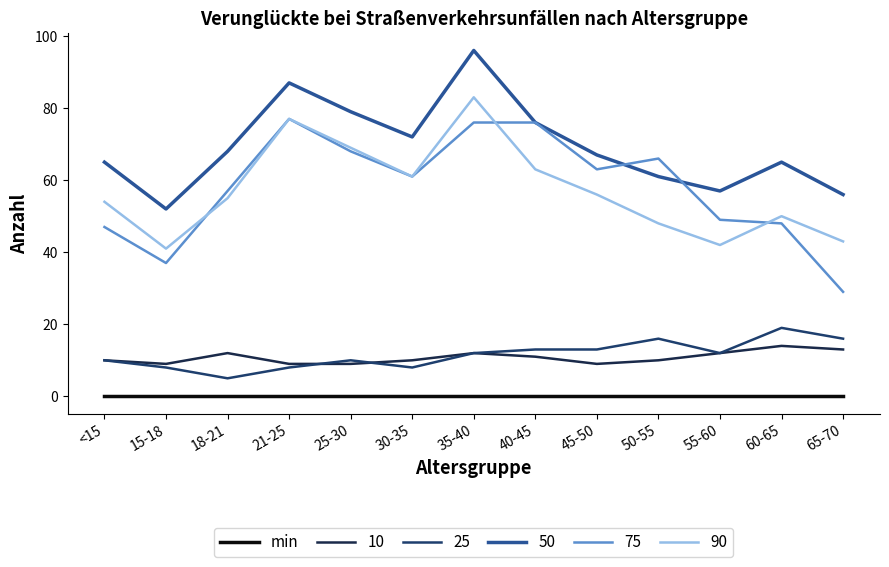

Is this an area chart (filled region under the line)?

No